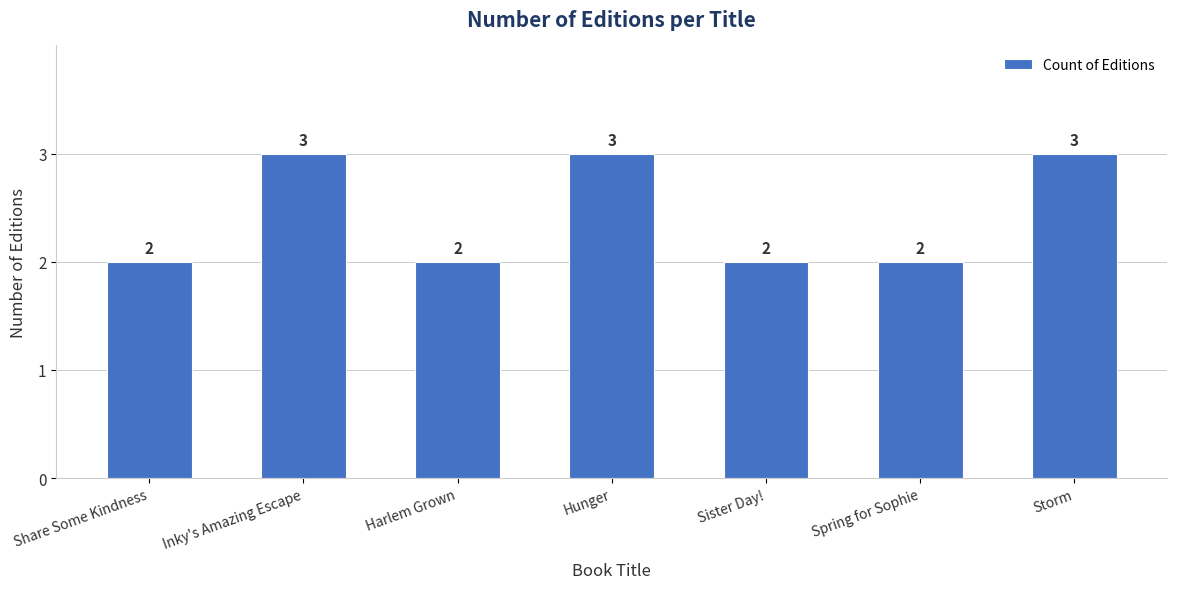

What is the difference between the maximum and minimum values?

1